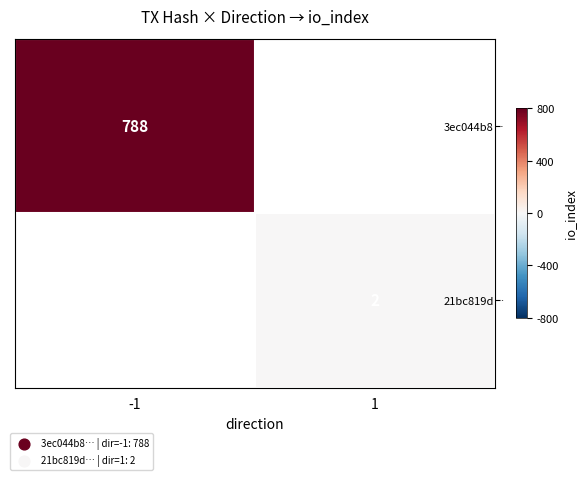

Is it true that 21bc819d… equals 1 at 1?

False